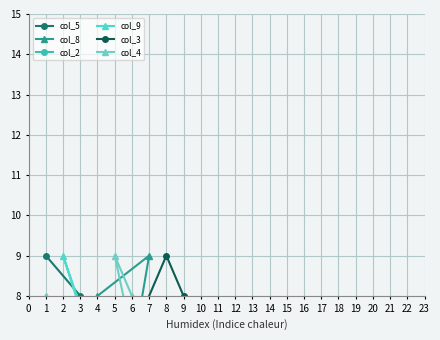

Count the col_5 values in the range 3 to 7.

5